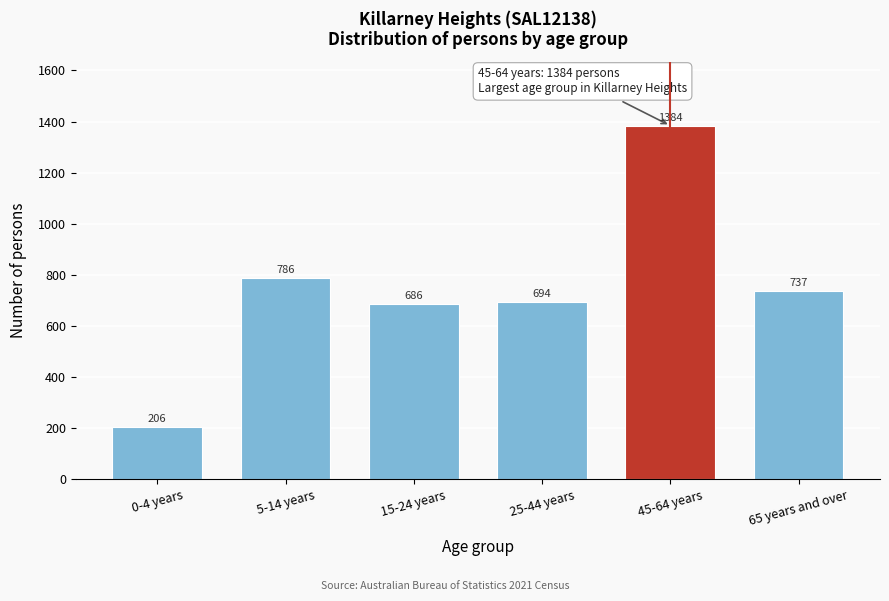

Reading left to right, what are all the values shown in this chart?

206	786	686	694	1384	737